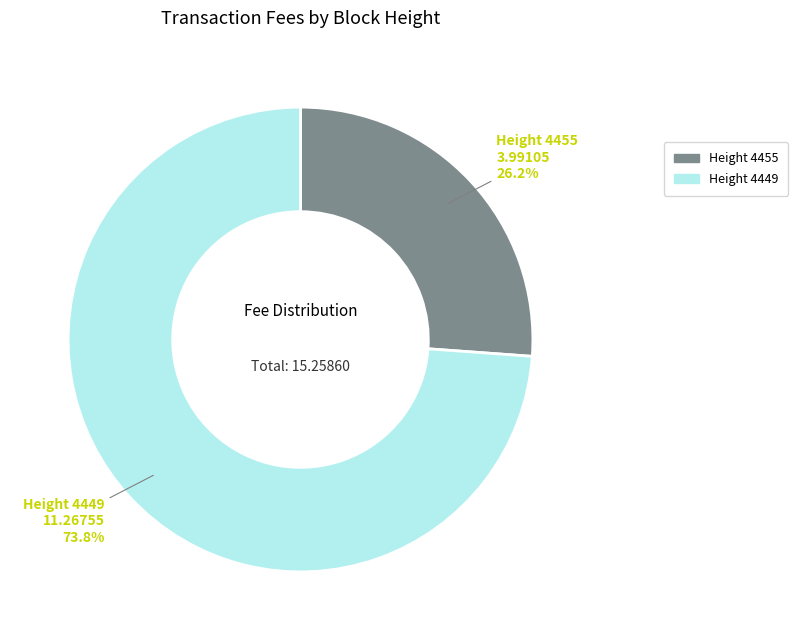

Which category accounts for the majority?

Height 4449